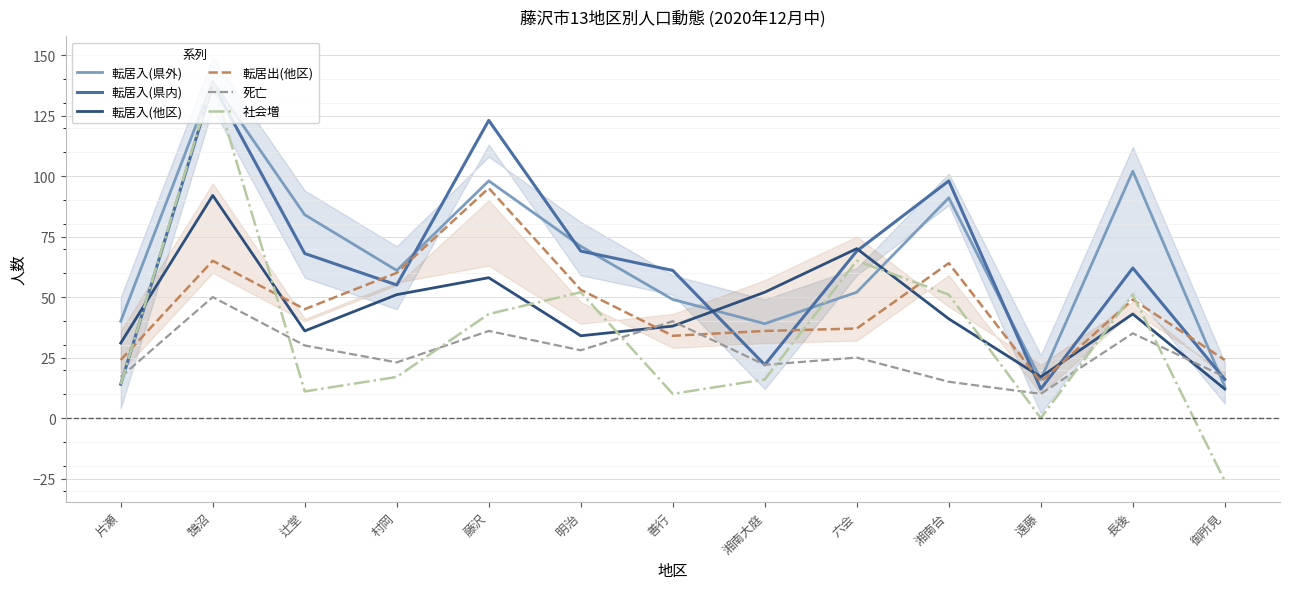

Which category has the highest value in the 転居入(県内) series?

鵠沼